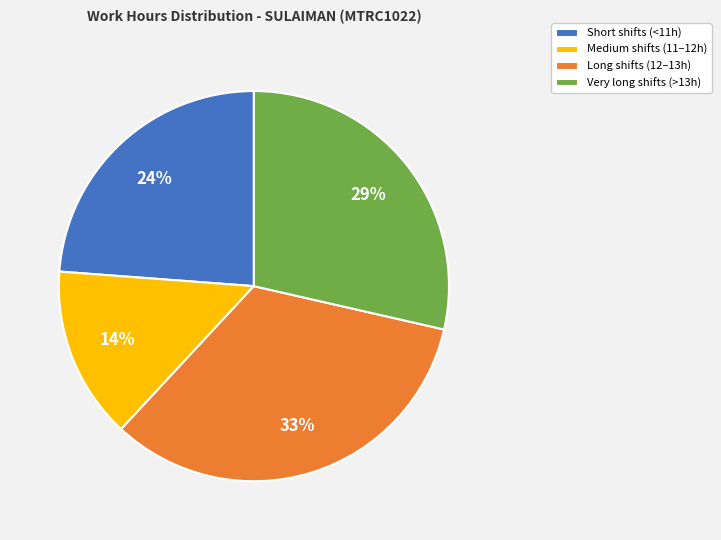

Between Short shifts (<11h) and Very long shifts (>13h), which is larger?

Very long shifts (>13h)